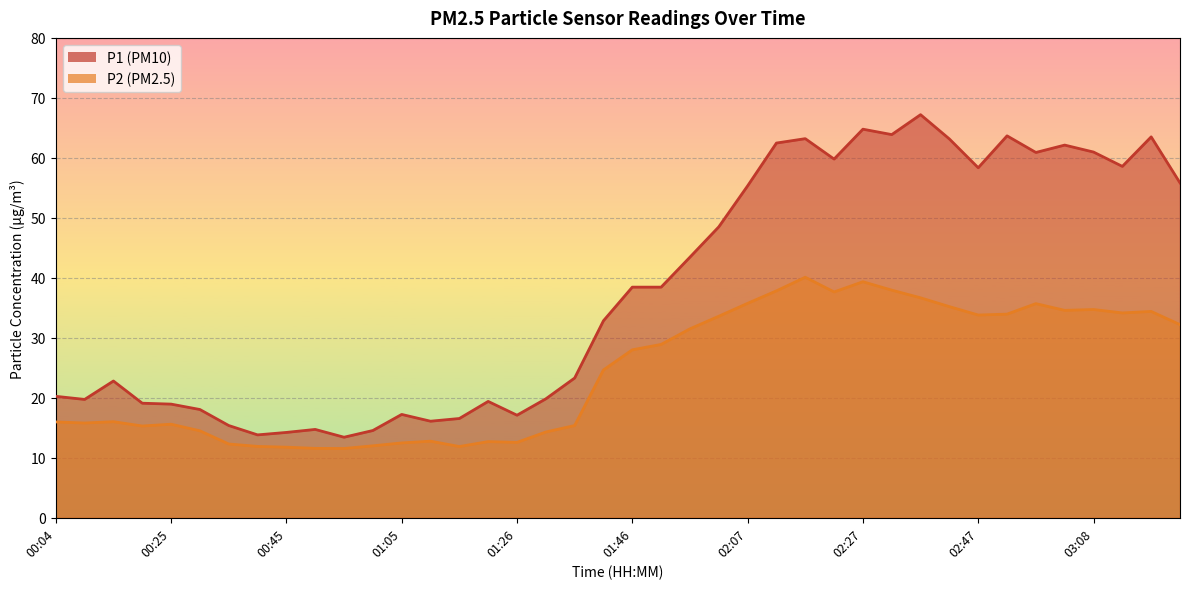

How many lines are shown in the chart?

2